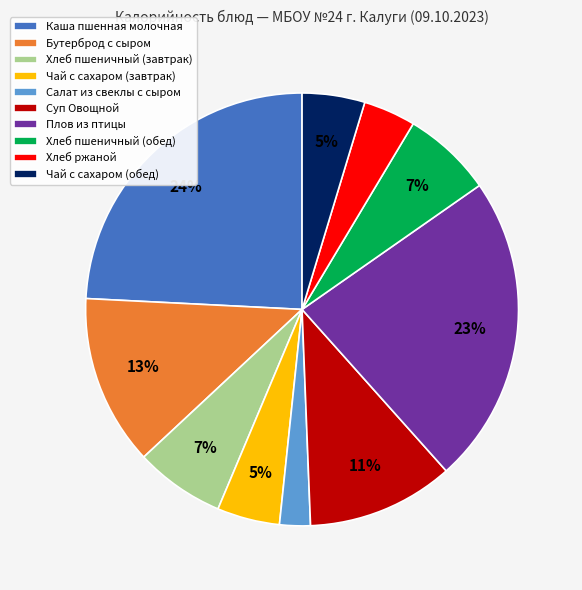

How many segments does this pie chart have?

10